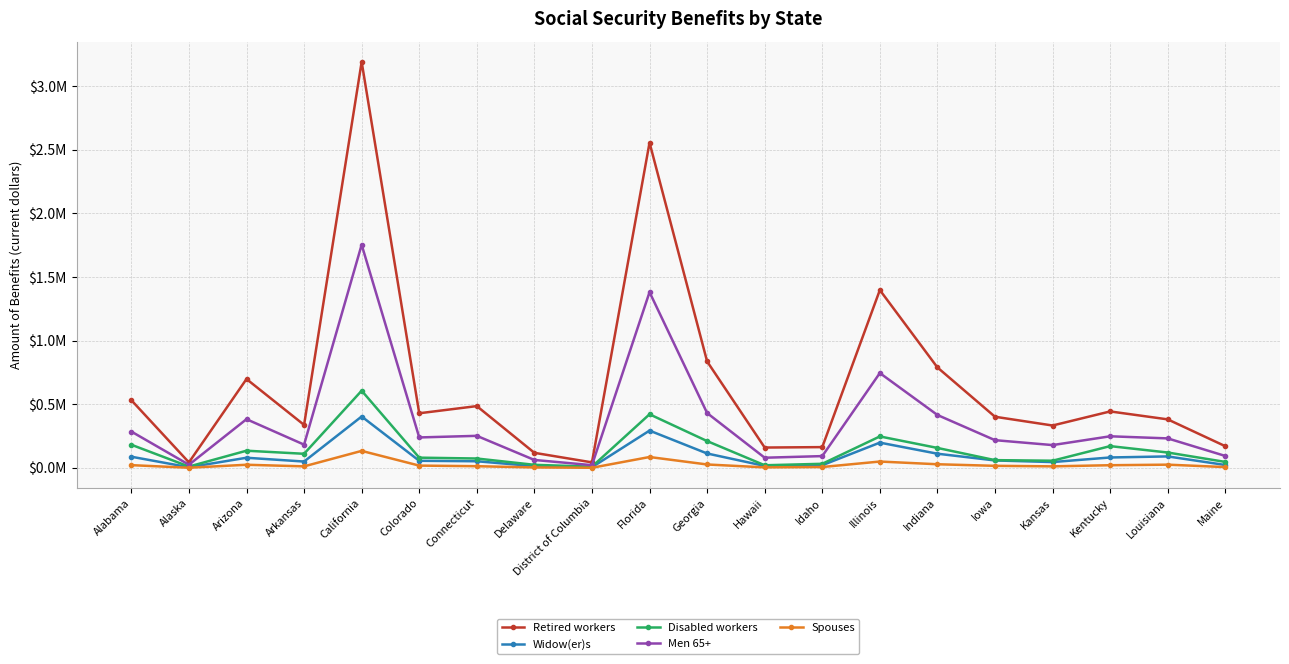

What position from the right is Delaware?

13